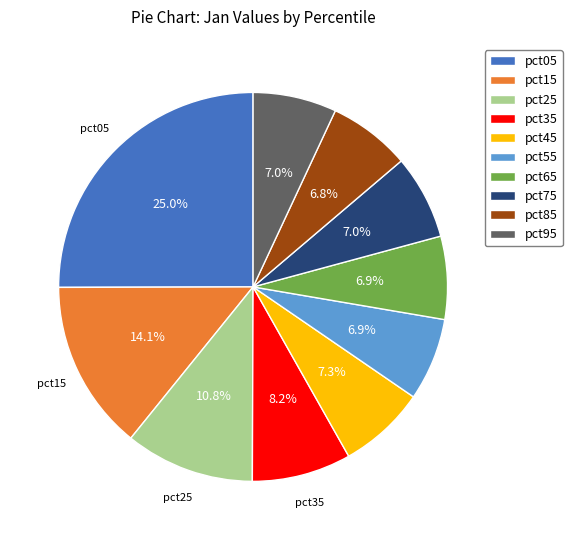

Is the sum of pct85 and pct35 greater than half?

No